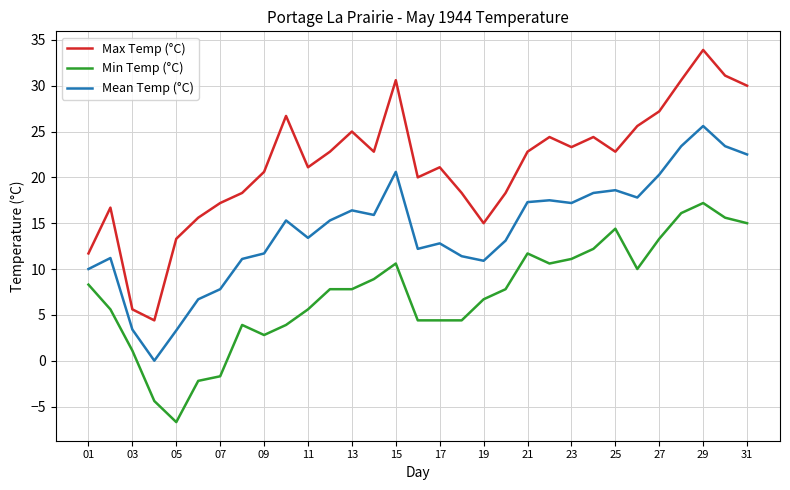

What is the lowest value of the Max Temp (°C) series?

4.4